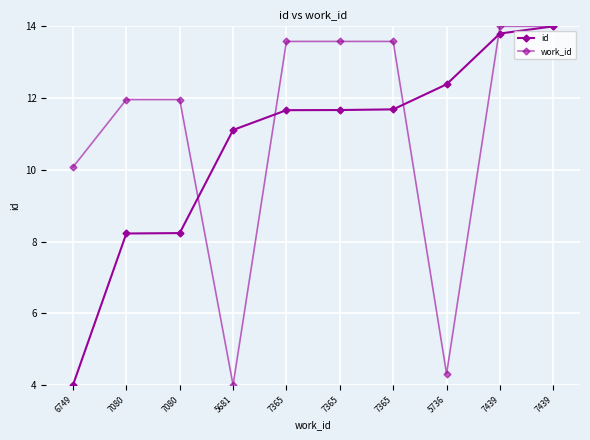

True or false: id has a value of 3.5 at 7365.

False